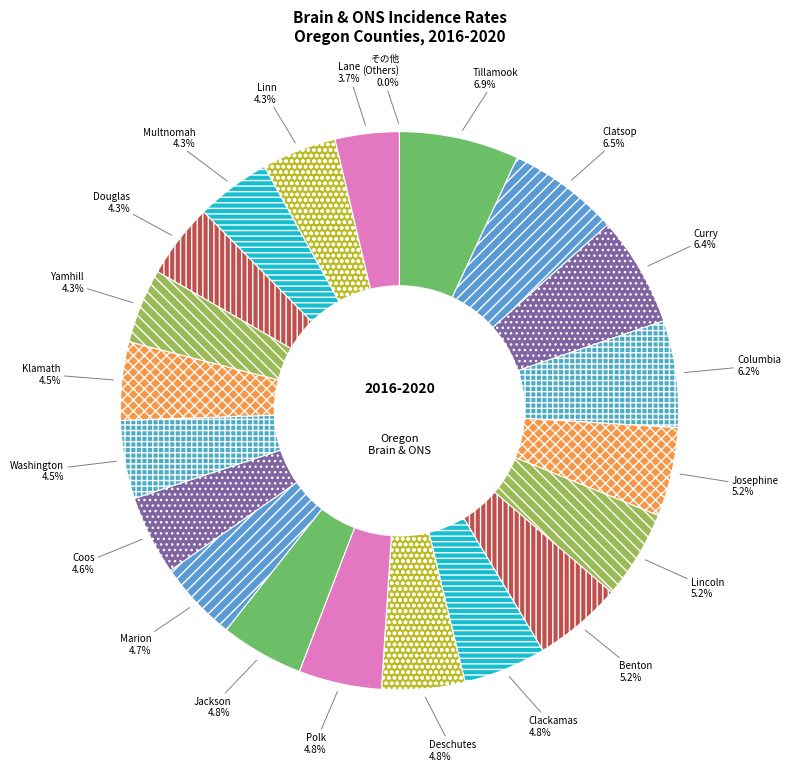

How many segments does this pie chart have?

20